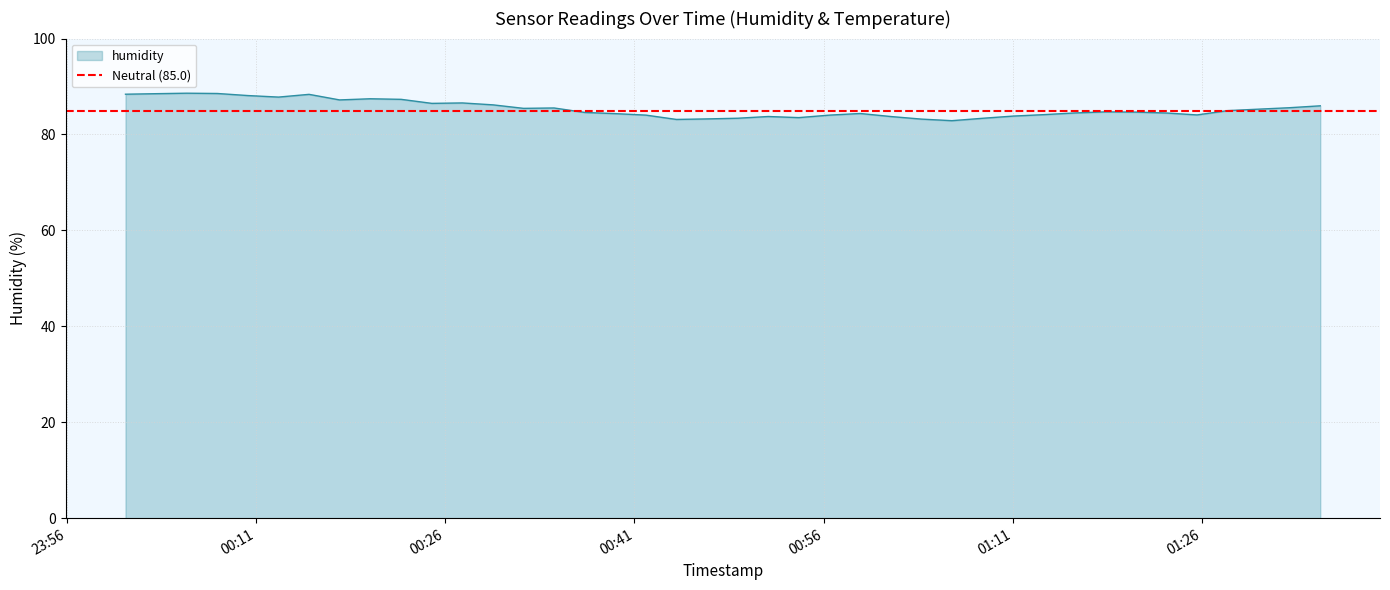

What is the highest value of the humidity series?

88.6